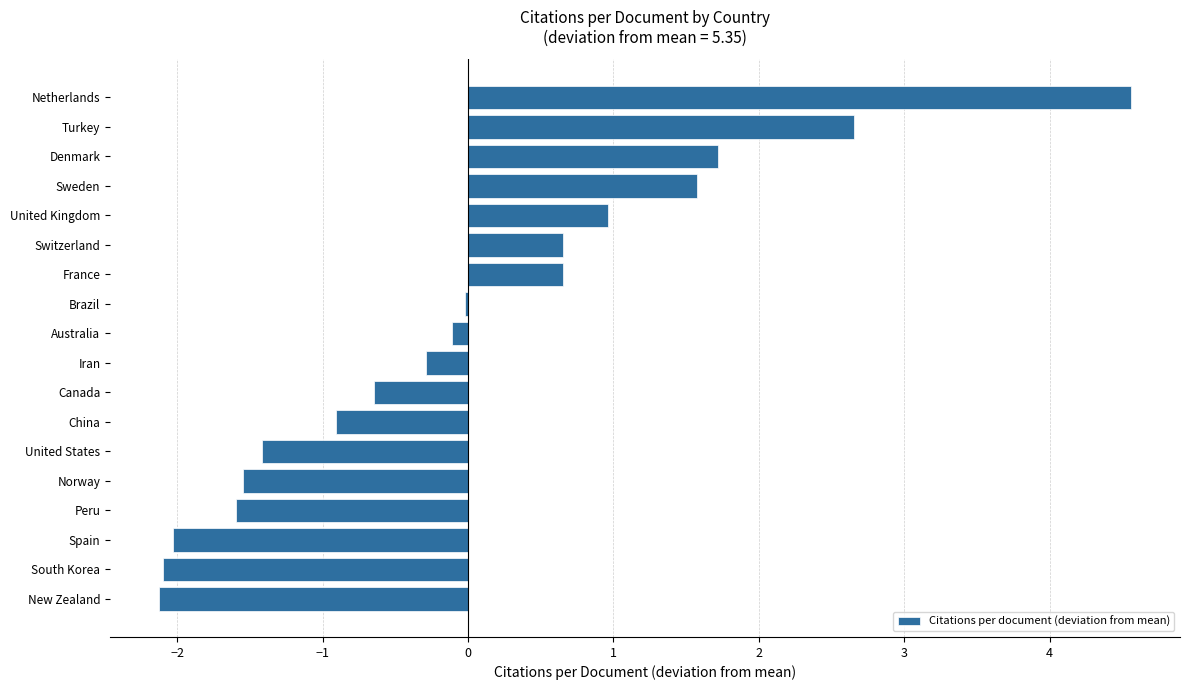

Between China and New Zealand, which is larger?

China